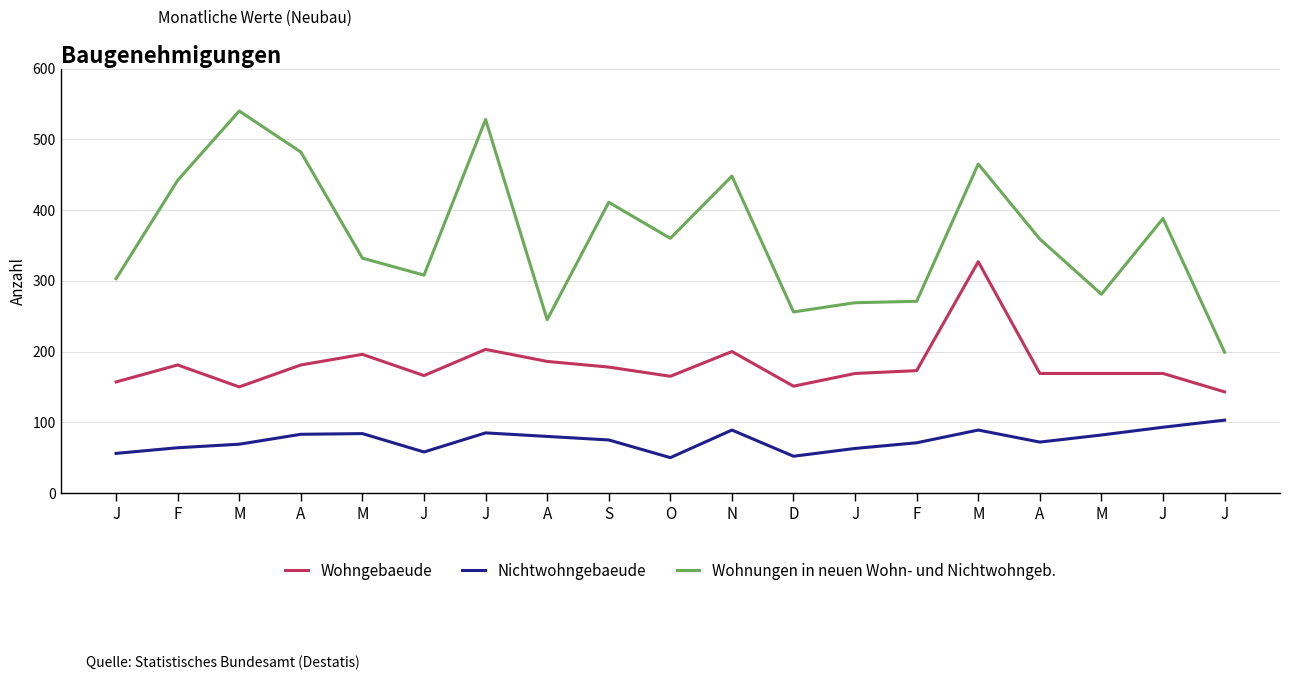

How many lines are shown in the chart?

3